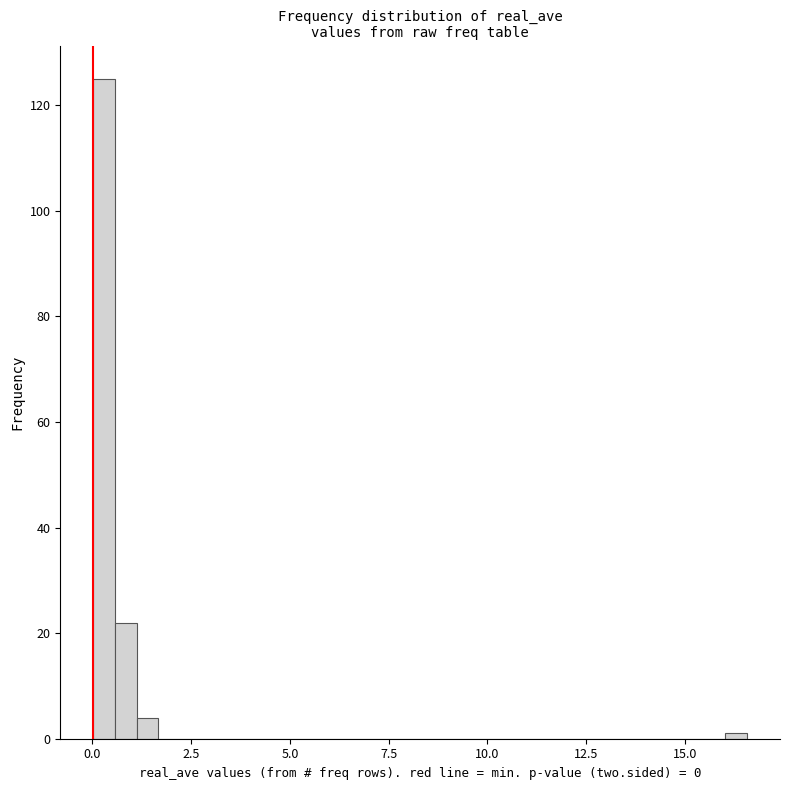

Around what value on the x-axis is the tallest bar? Give the approximate position of its centre, as read against the axis.

0.5